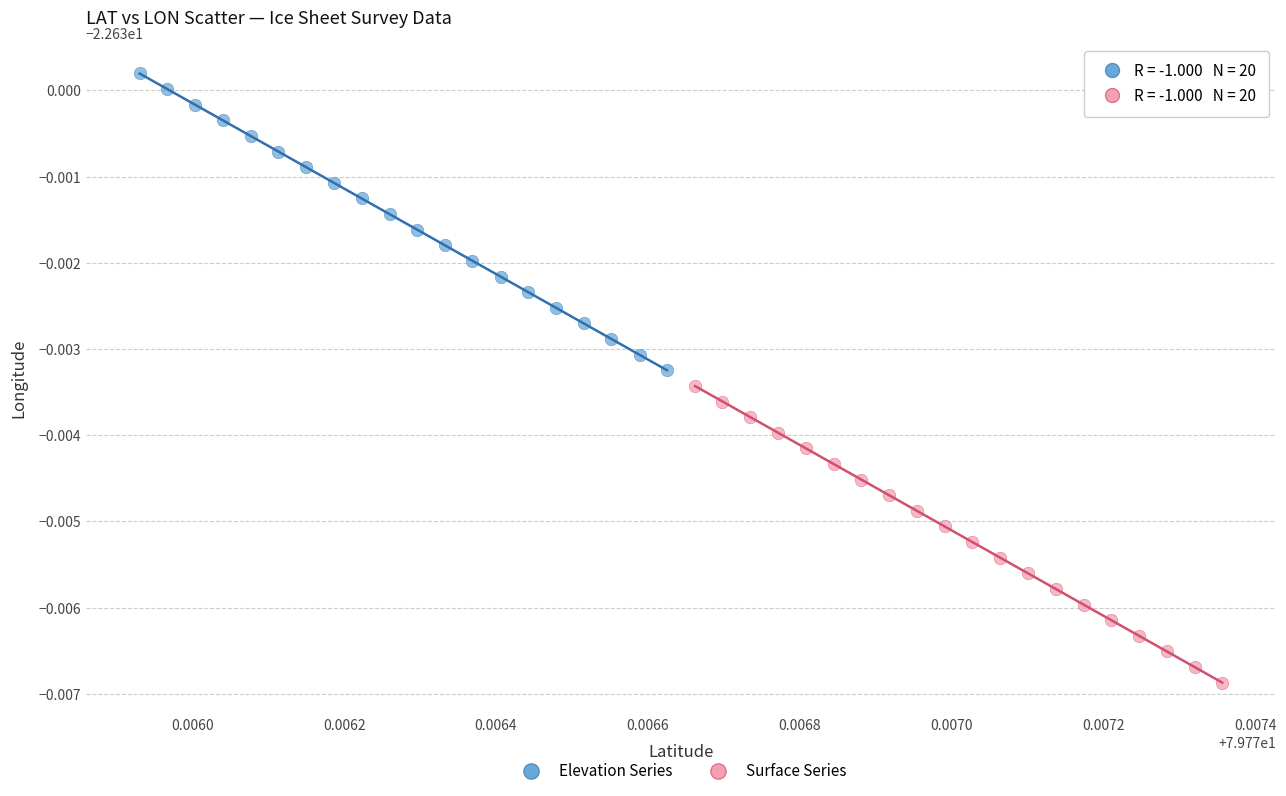

Which series reaches the minimum Y coordinate?

Surface Series